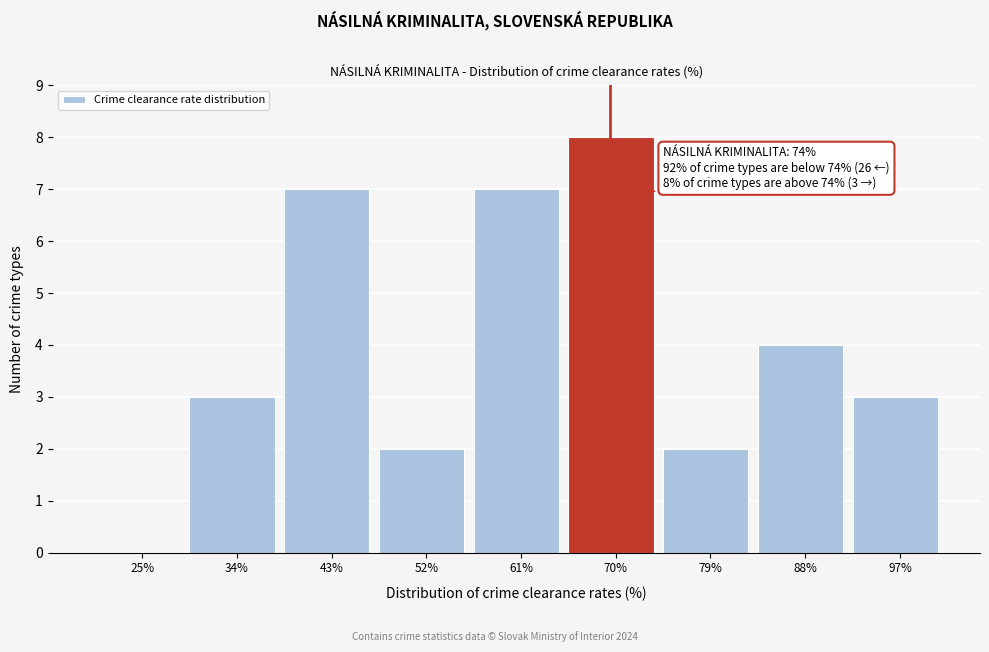

Reading left to right, what are all the values shown in this chart?

25%=0	34%=3	43%=7	52%=2	61%=7	70%=8	79%=2	88%=4	97%=3